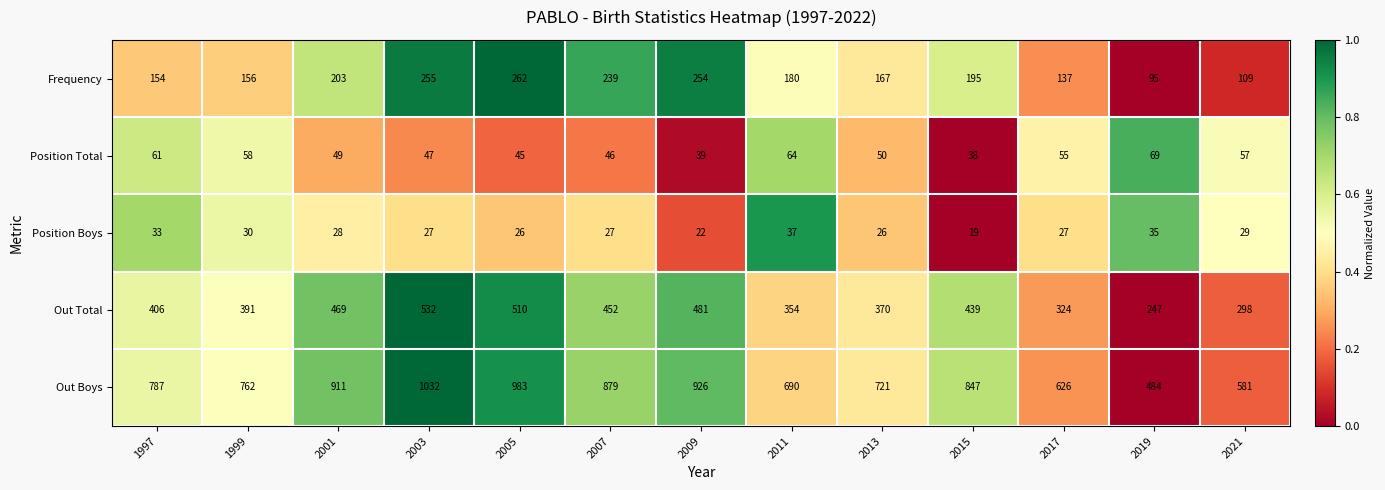

What is the difference between the maximum and minimum values in the Position Total series?

31